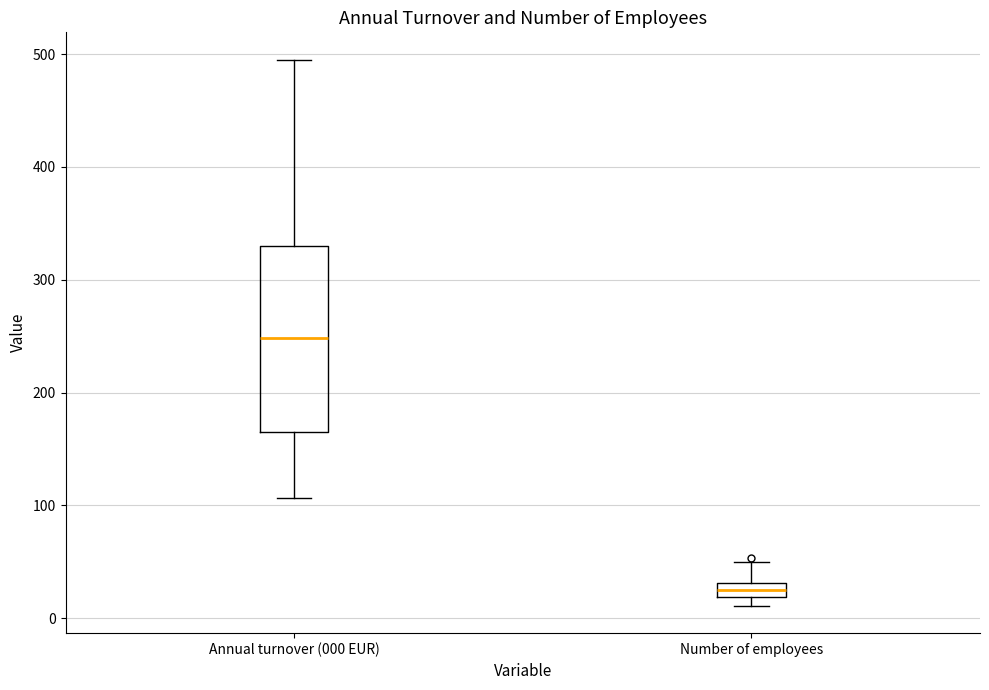

Where is the upper edge of the box for Number of employees on the y-axis? The values are not printed on the chart, so give them approximately, as read against the axis.

30